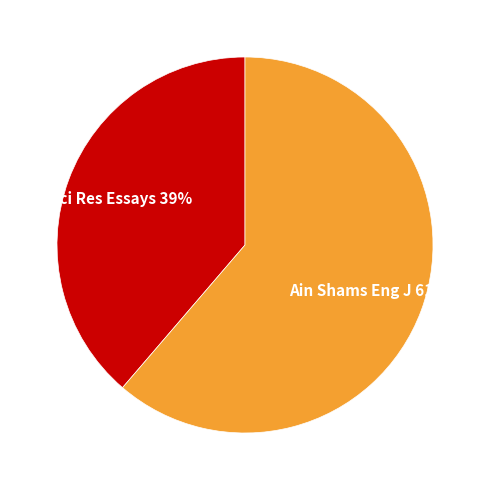

How many slices are in this pie chart?

2